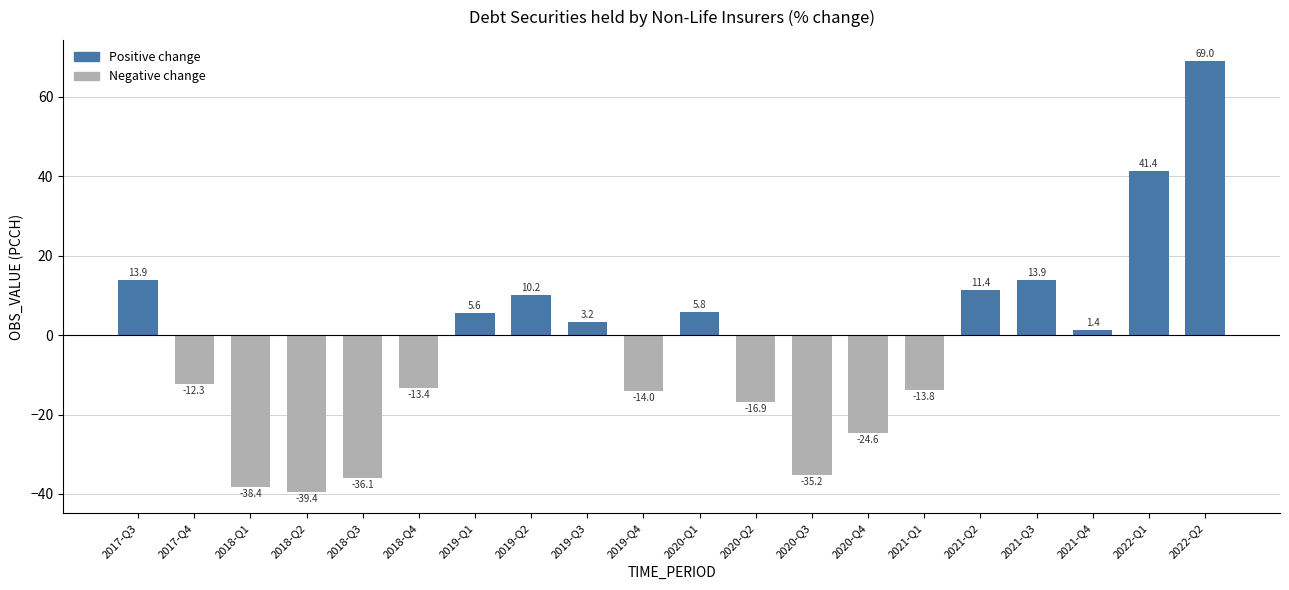

Is it true that the value at 2019-Q3 is 3.2?

True